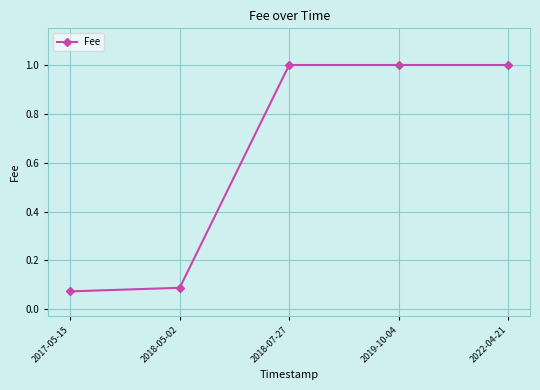

What is the maximum value shown in the chart?

1.0